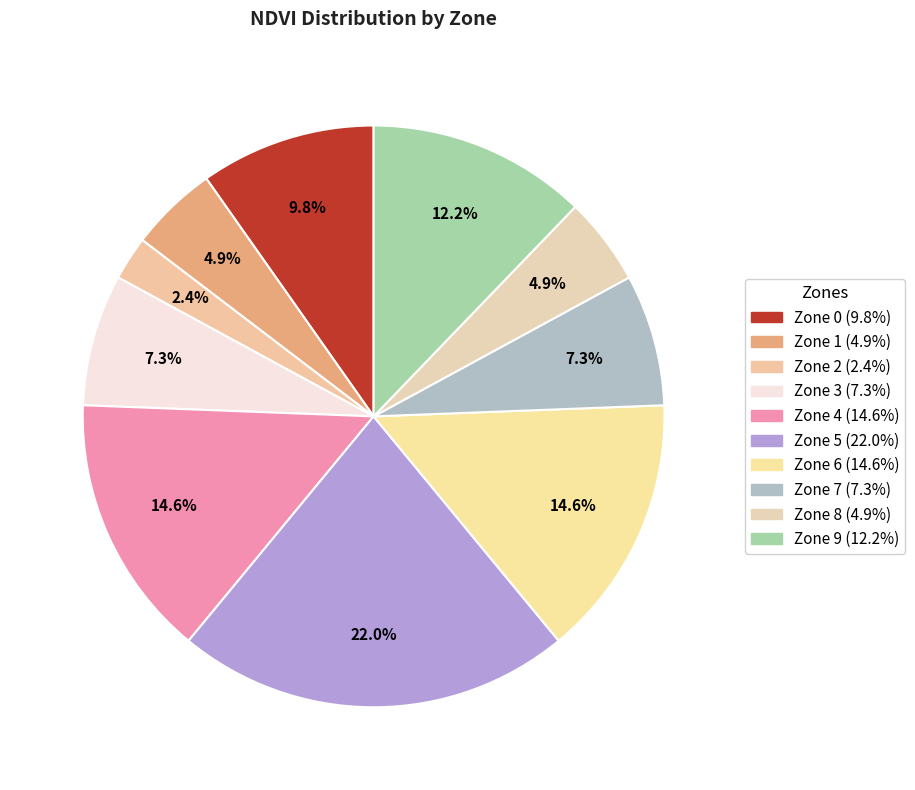

True or false: Zone 1 accounts for 5% of the total.

True